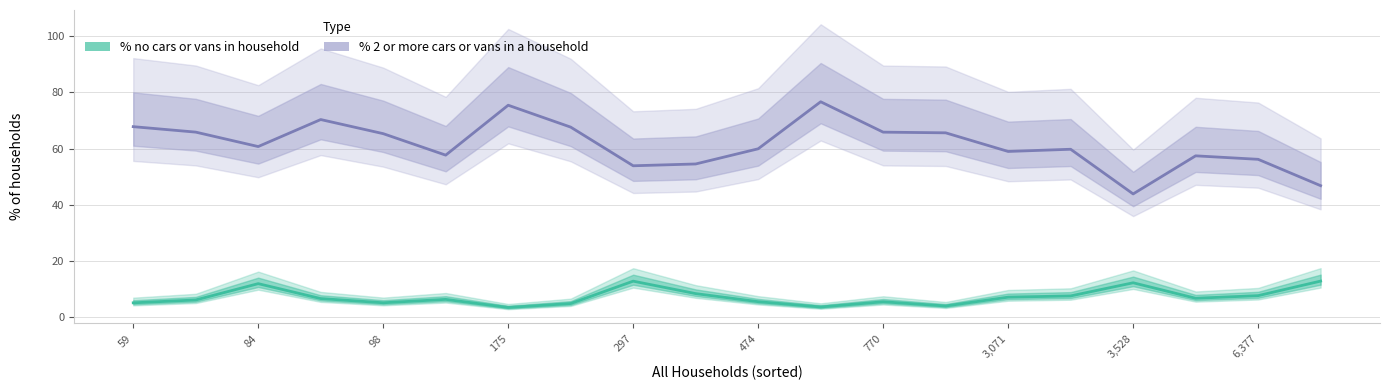

Rank the series by their average value, from lowest to highest.

% no cars or vans in household, % 2 or more cars or vans in a household